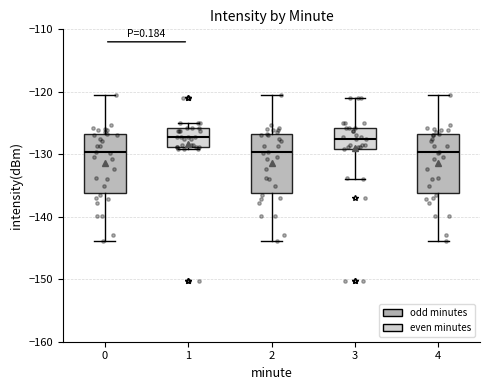

Reading left to right, transcribe this box plot: for each box, give where its median line is, the range the box spans, and where its two whiskers end, as read against the y-axis. The values are not printed on the chart, so give them approximately, as read against the axis.

0: median -130, box -136 to -127, whiskers -144 to -121
1: median -127, box -129 to -126, whiskers -129 (just below the box's lower edge) to -125
2: median -130, box -136 to -127, whiskers -144 to -121
3: median -128, box -129 to -126, whiskers -134 to -121
4: median -130, box -136 to -127, whiskers -144 to -121